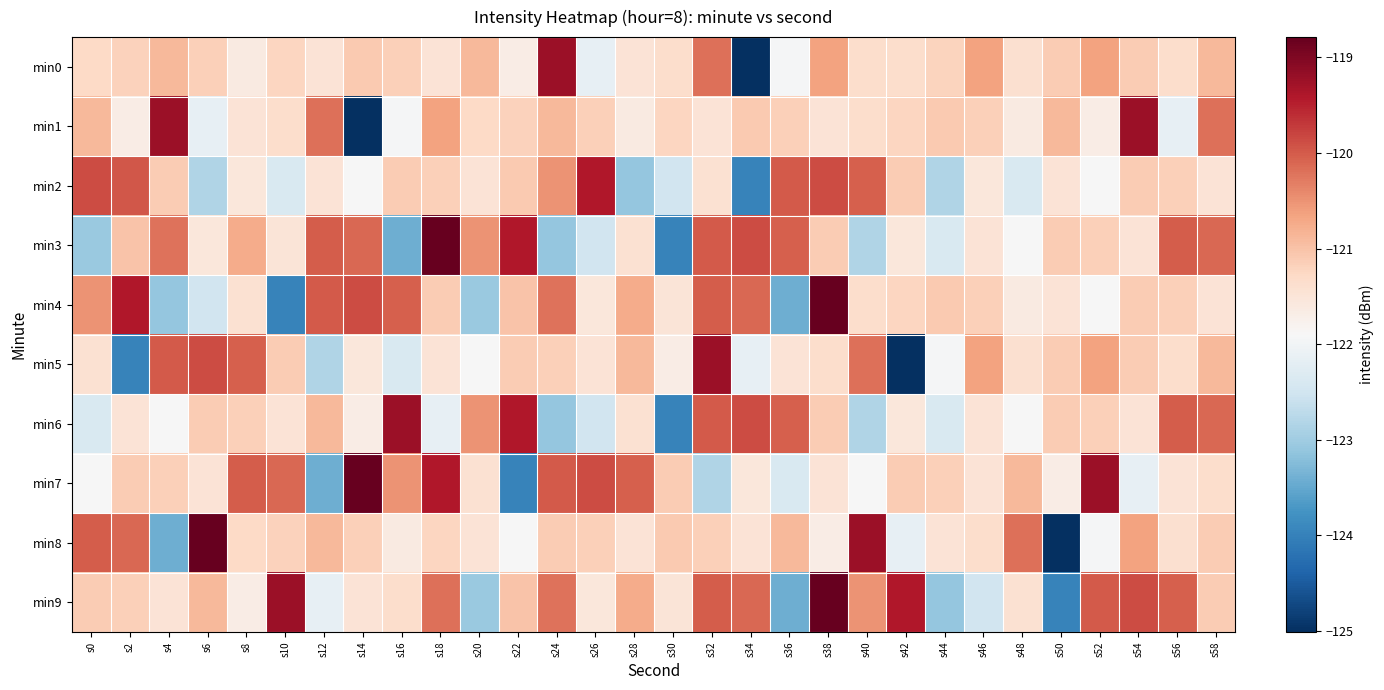

What is the total value across all series at s58?

-1208.7